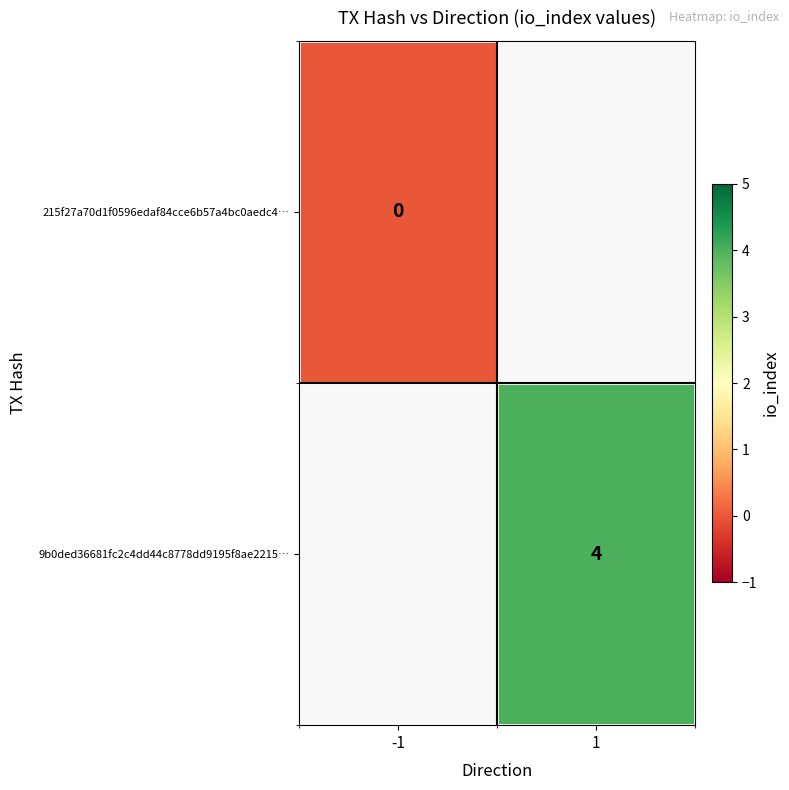

The value of 9b0ded36681fc2c4dd44c8778dd9195f8ae2215… at 1 is 4. True or false?

True